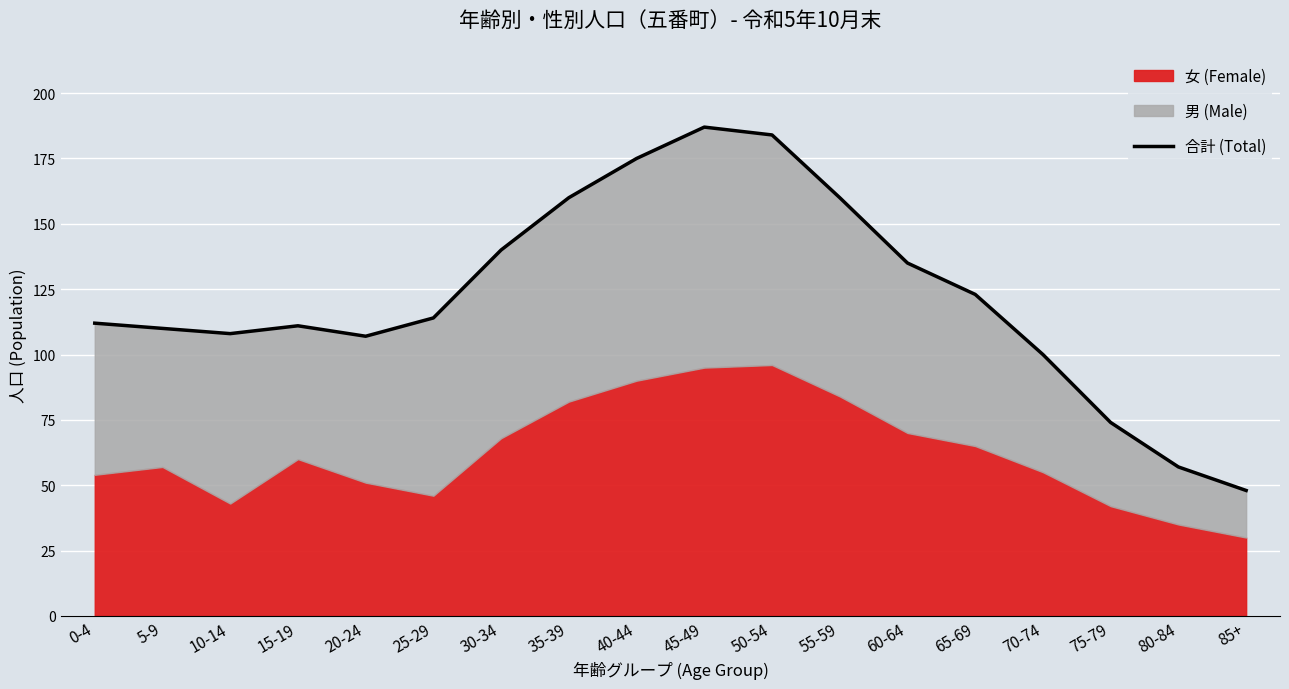

Rank the categories by value from lowest to highest.

85+, 80-84, 75-79, 70-74, 20-24, 10-14, 5-9, 15-19, 0-4, 25-29, 65-69, 60-64, 30-34, 35-39, 55-59, 40-44, 50-54, 45-49